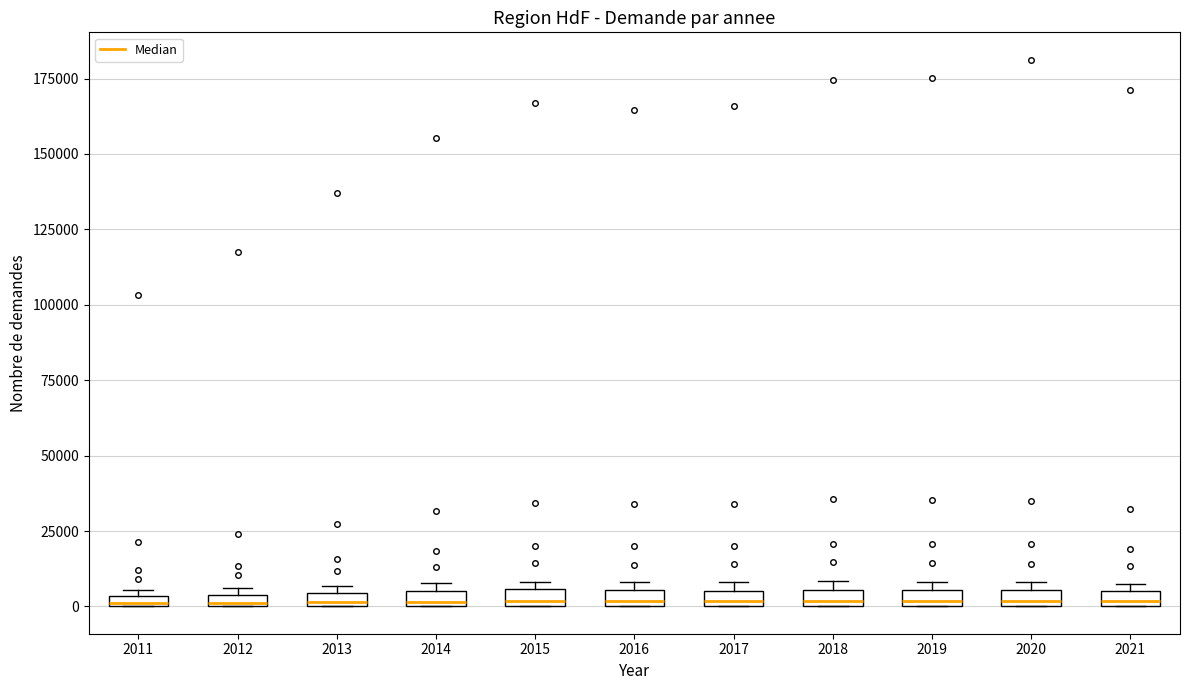

Where is the lower edge of the box at x = 2011 on the y-axis? The values are not printed on the chart, so give them approximately, as read against the axis.

0